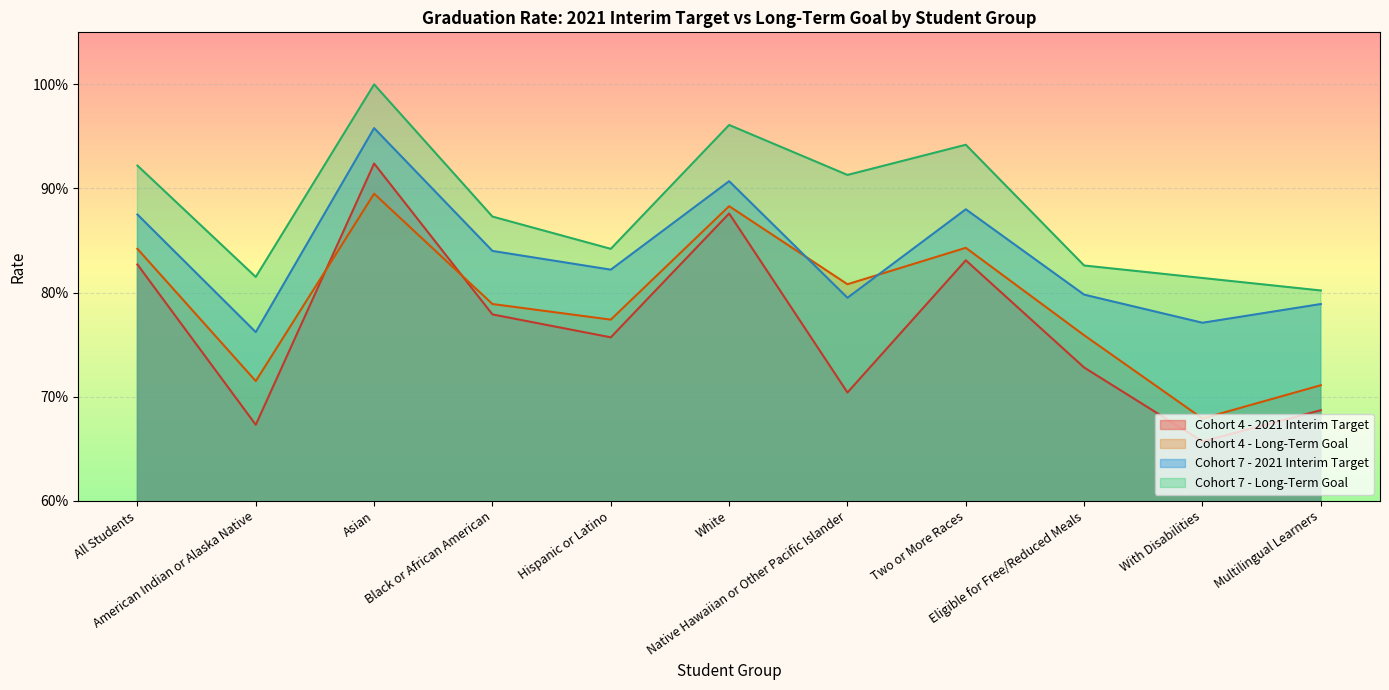

What is the value of the Long-Term Goal point at the 6th from the left?

0.9